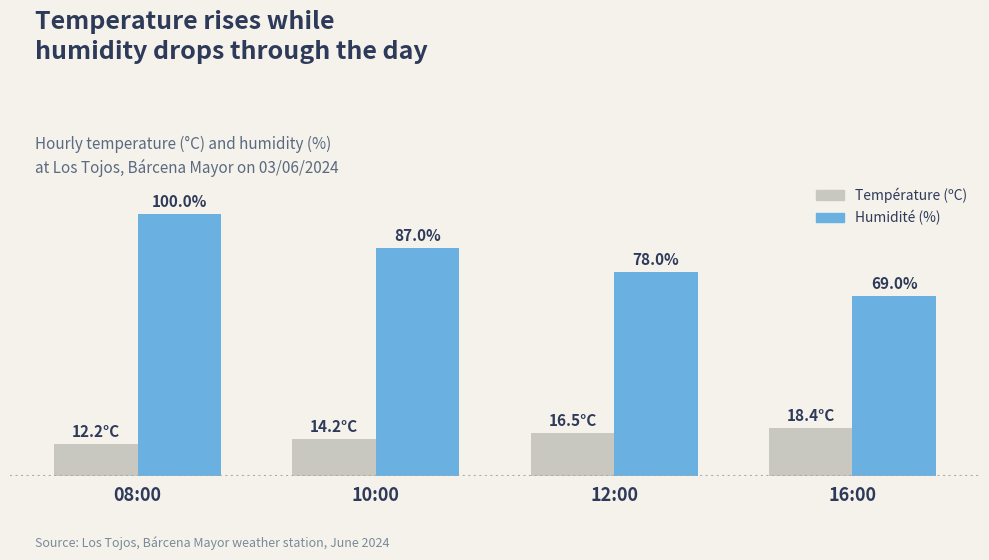

Rank the categories by Température (ºC) value from lowest to highest.

08:00, 10:00, 12:00, 16:00